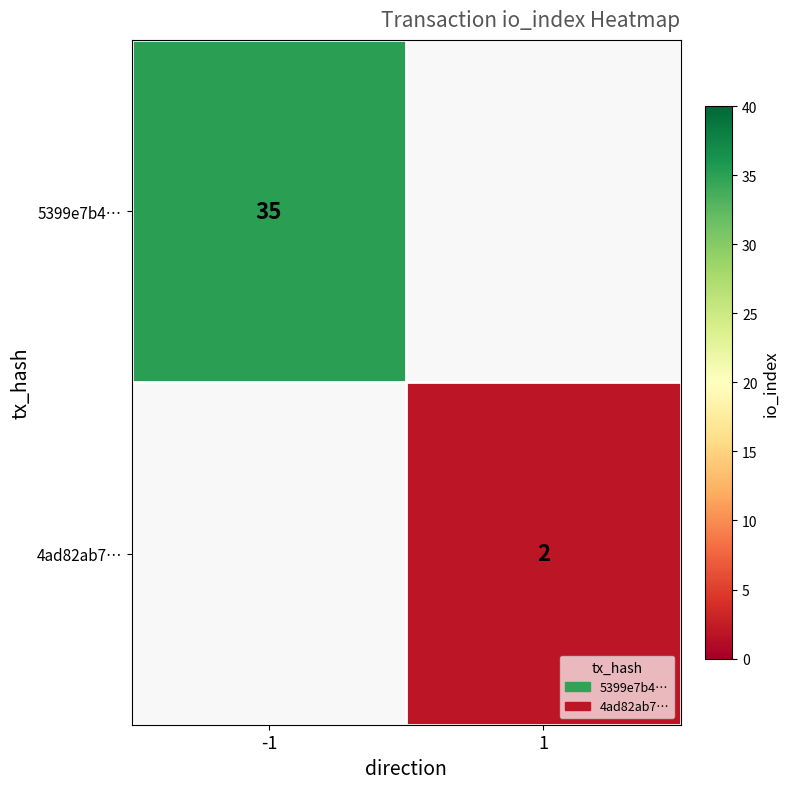

Is it true that 4ad82ab7… equals 2 at 1?

True